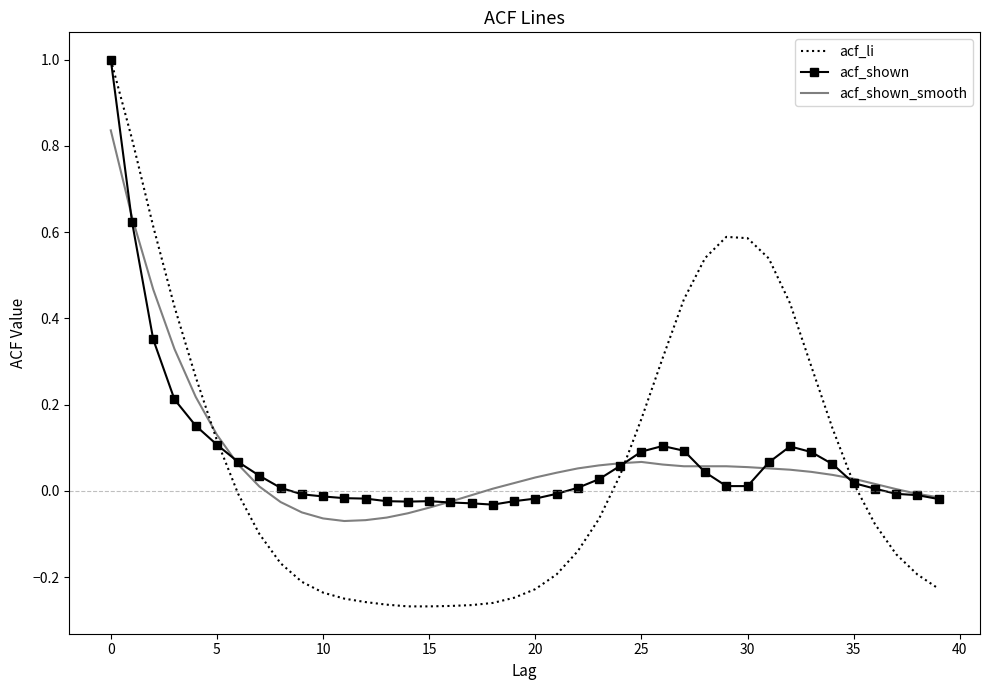

Which series has the largest range (max minus min)?

acf_li